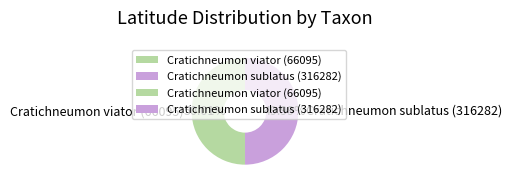

Does any single category account for the majority?

Yes